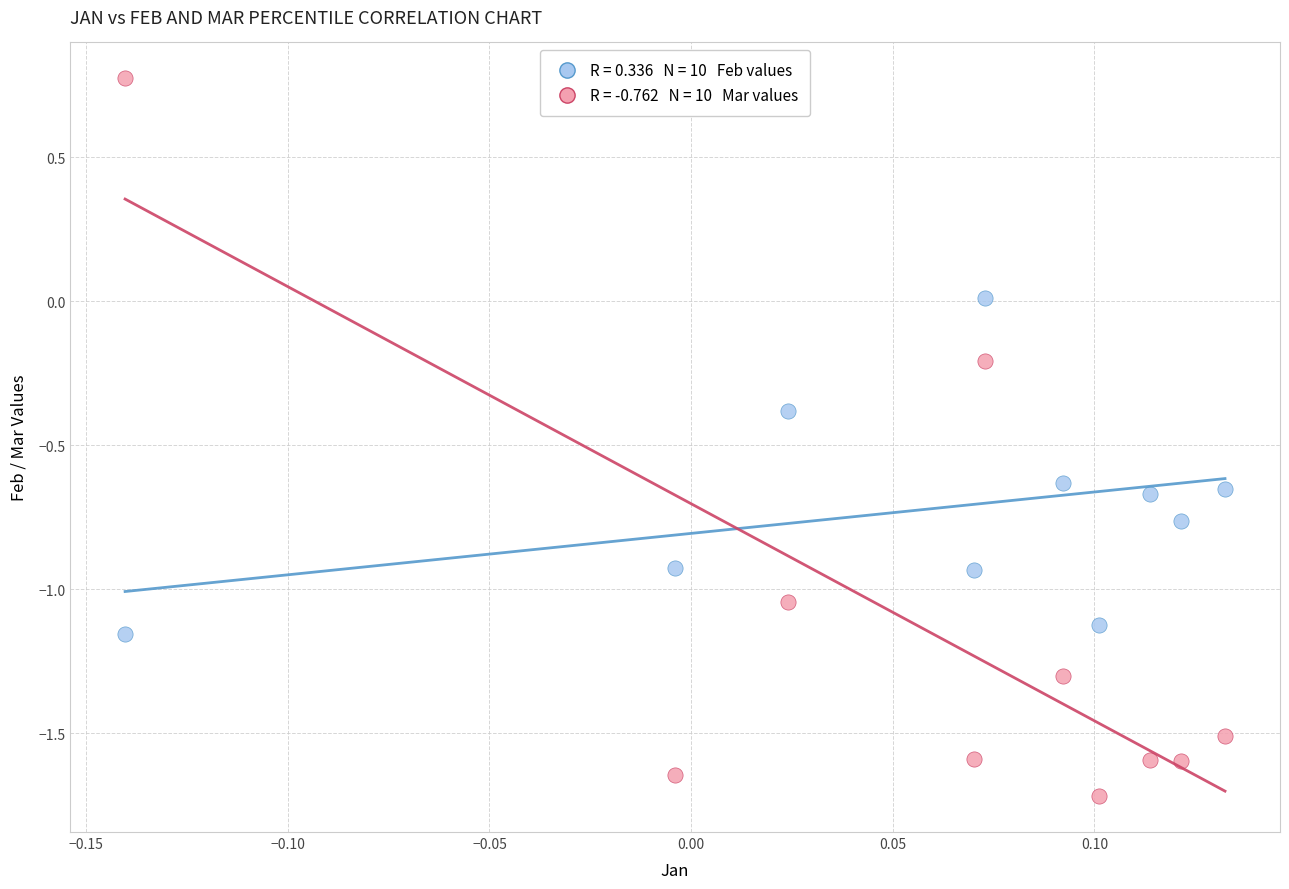

Across all data points, what is the range of Y values (max minus min)?

2.5